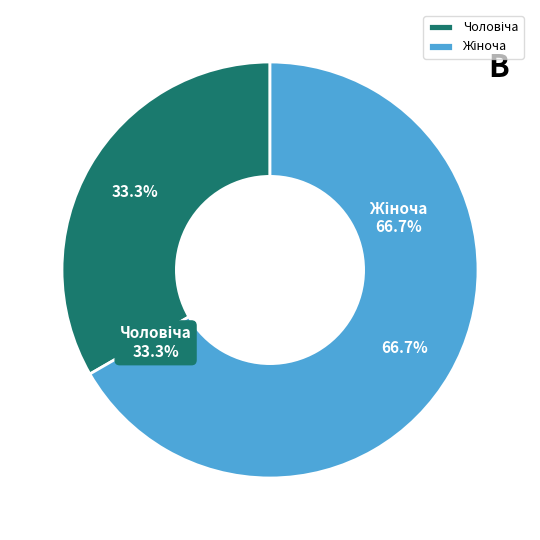

Which category has the biggest portion of the pie?

Жіноча